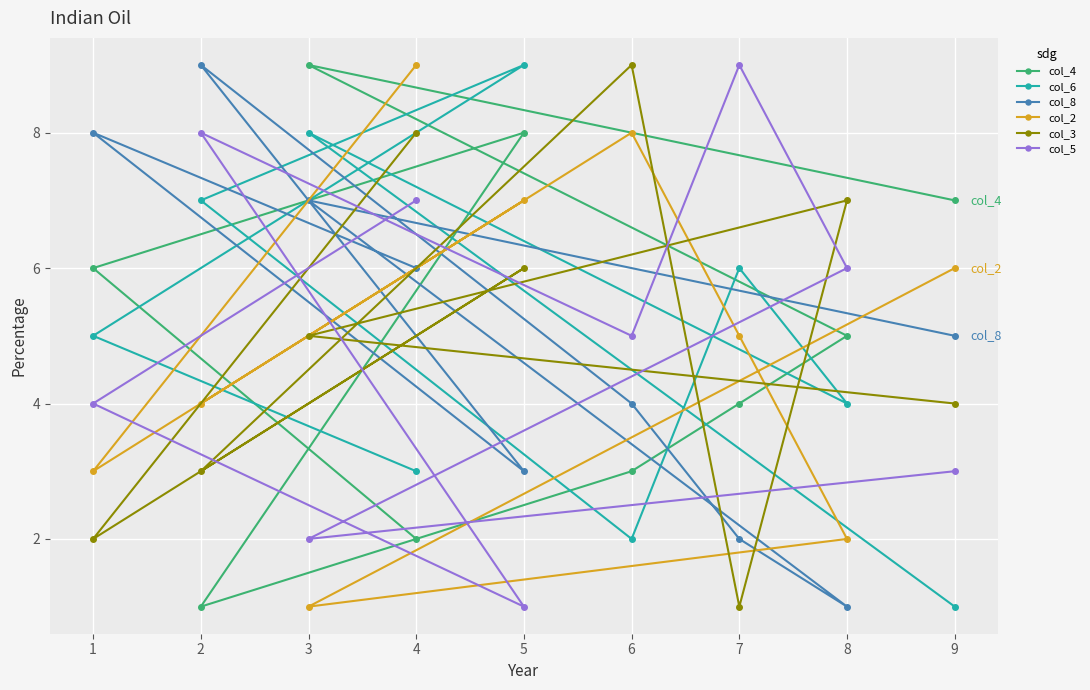

What is the approximate value of col_4 at 9?

7